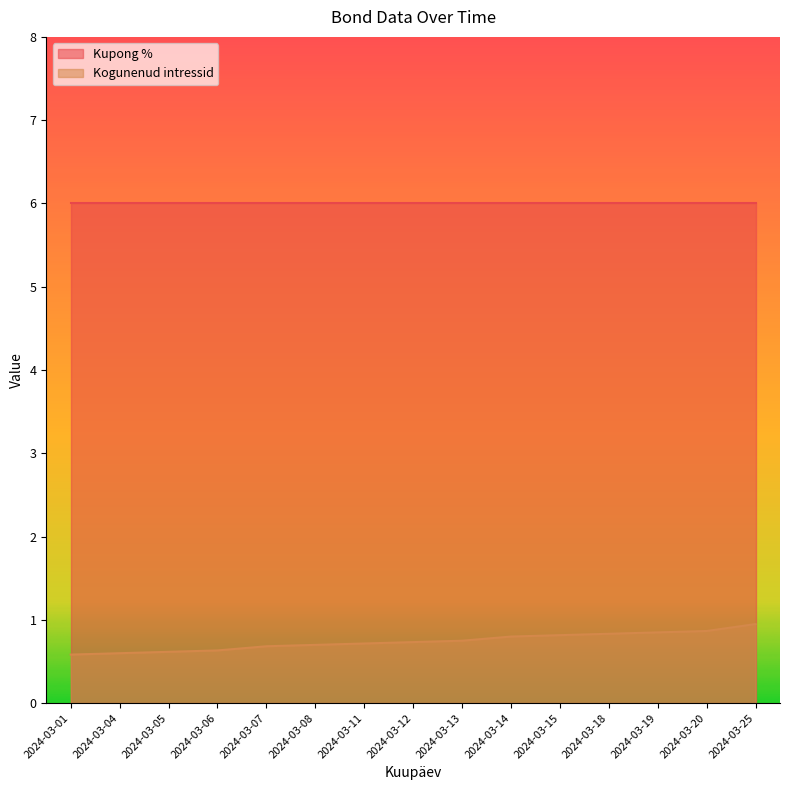

Reading left to right, extract all data points from this chart.

0.6	0.6	0.6	0.6	0.7	0.7	0.7	0.7	0.8	0.8	0.8	0.8	0.8	0.9	0.9